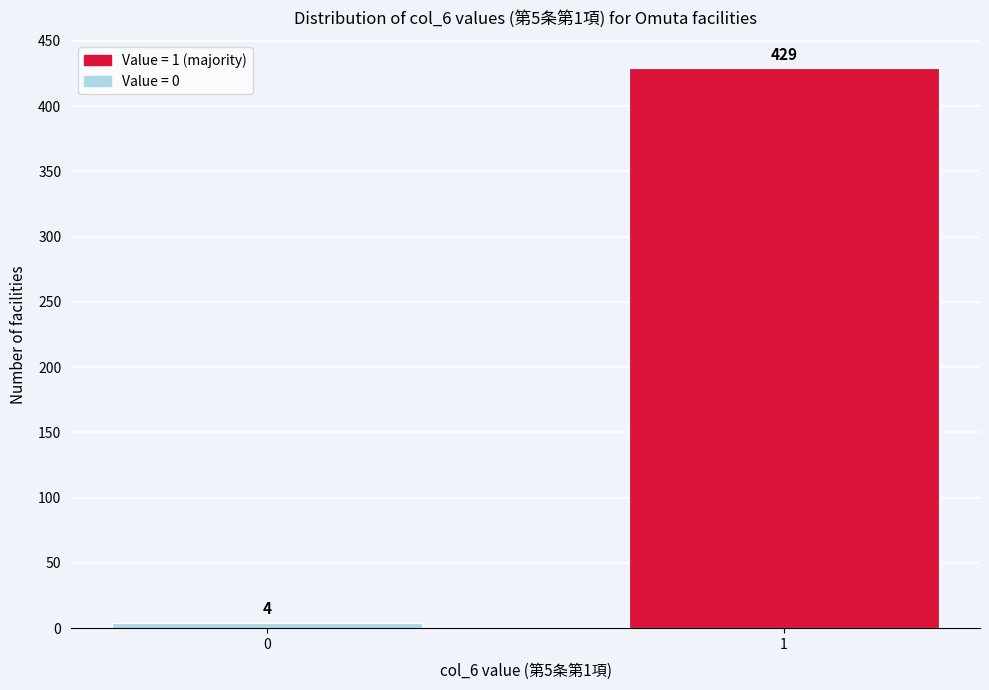

Reading right to left, what are all the values shown in this chart?

1=429	0=4